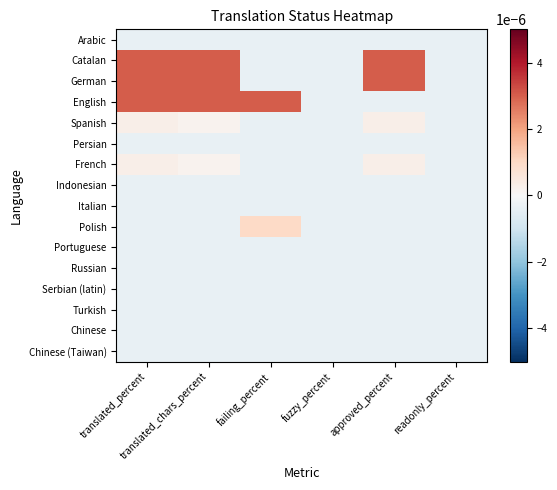

Rank the series by their maximum value, from highest to lowest.

Catalan, German, English, Polish, Spanish, French, Arabic, Persian, Indonesian, Italian, Portuguese, Russian, Serbian (latin), Turkish, Chinese, Chinese (Taiwan)